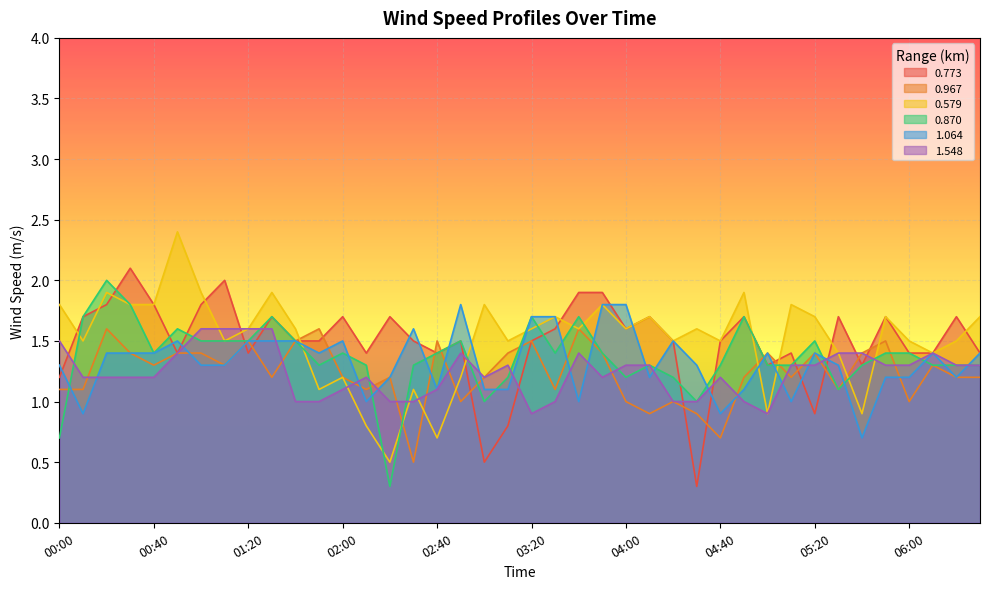

How many data points in 0.773 are above 1?

36